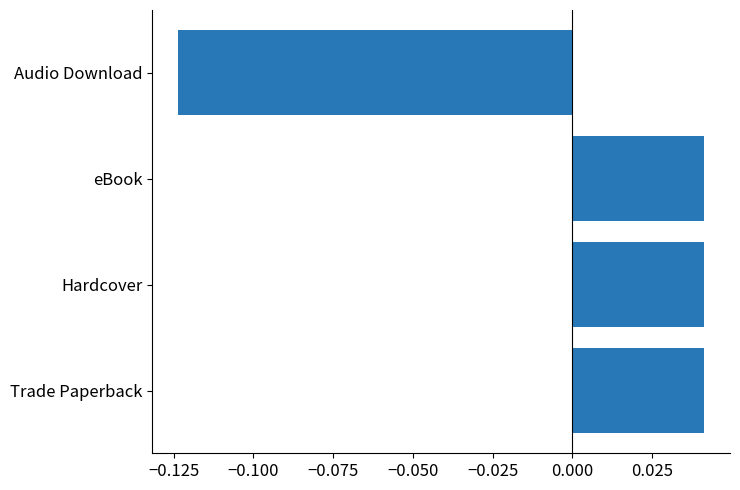

Is it true that the value at Audio Download is -0.2?

False